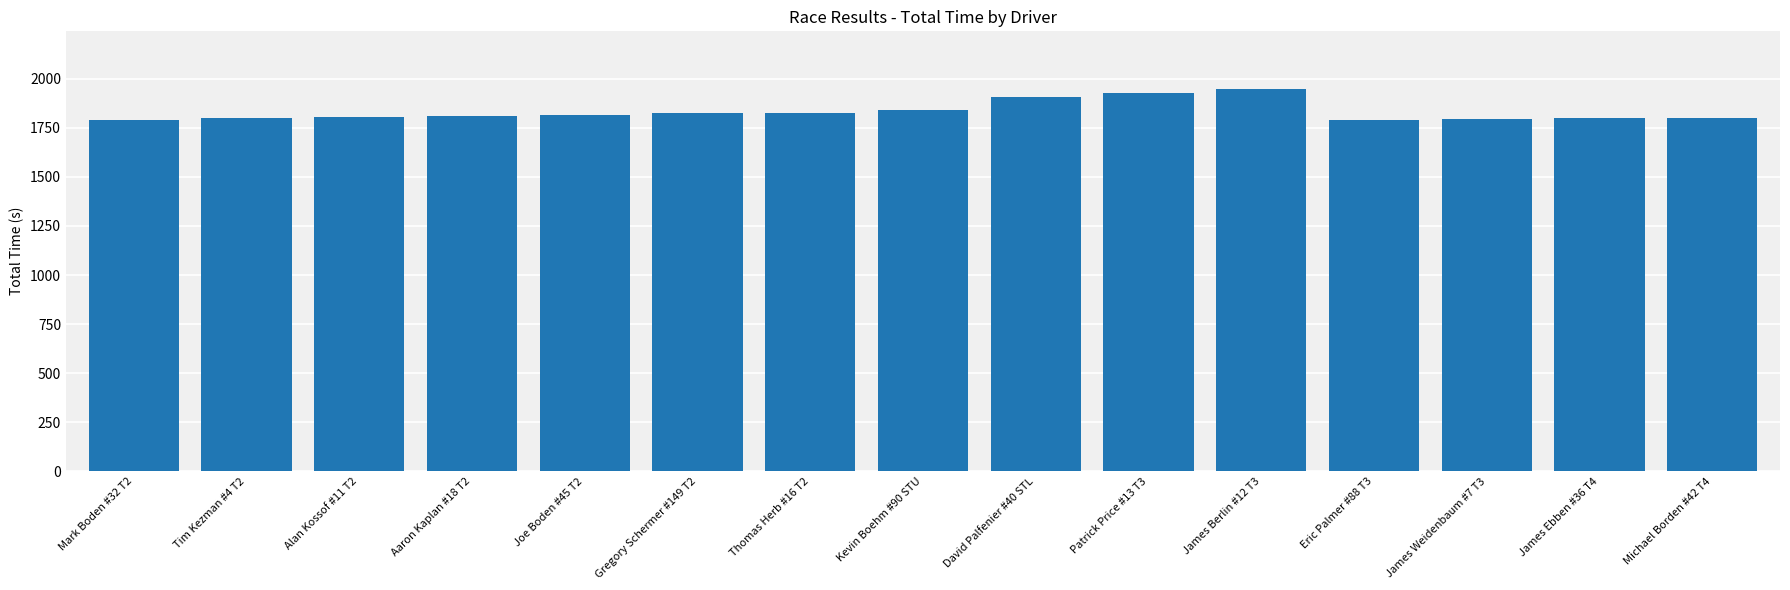

Is it true that the value at Mark Boden #32 T2 is 1789.7?

True